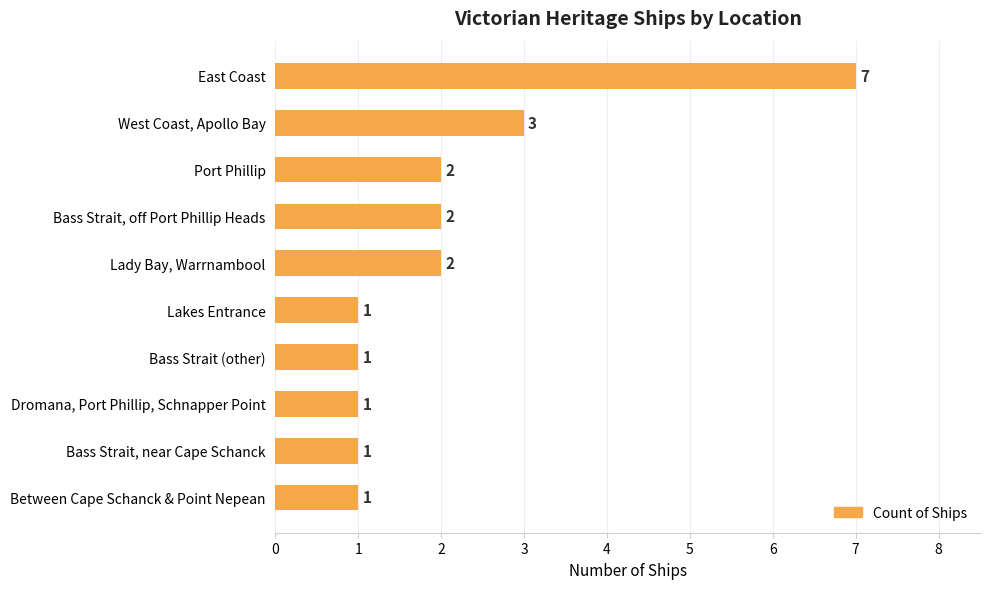

What is the sum of all values?

21